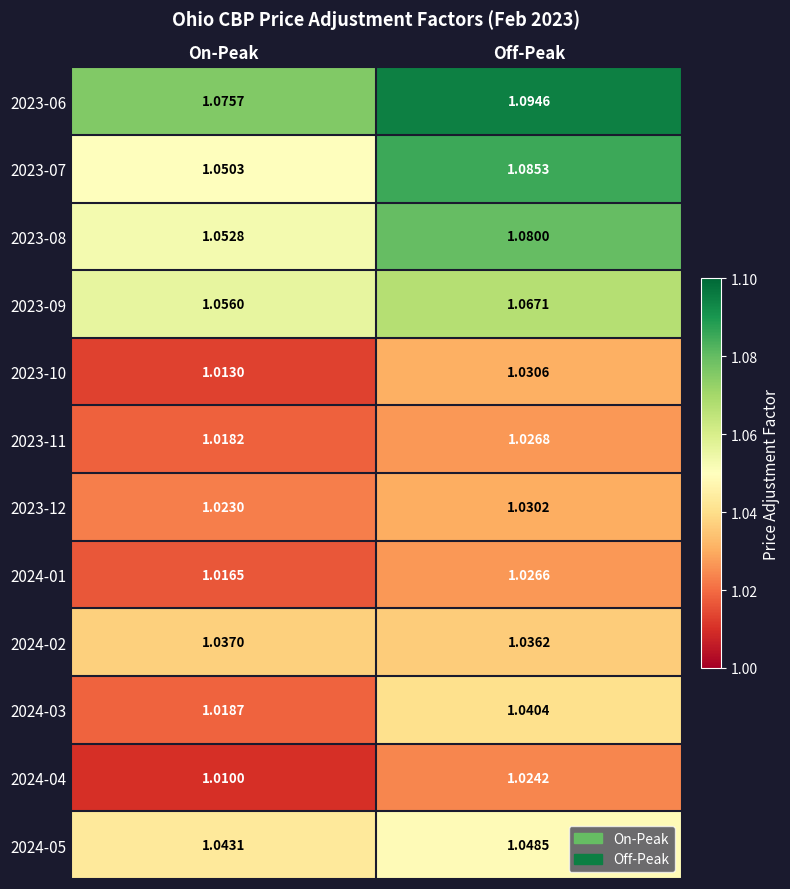

Which series has the largest total across all categories?

2023-06